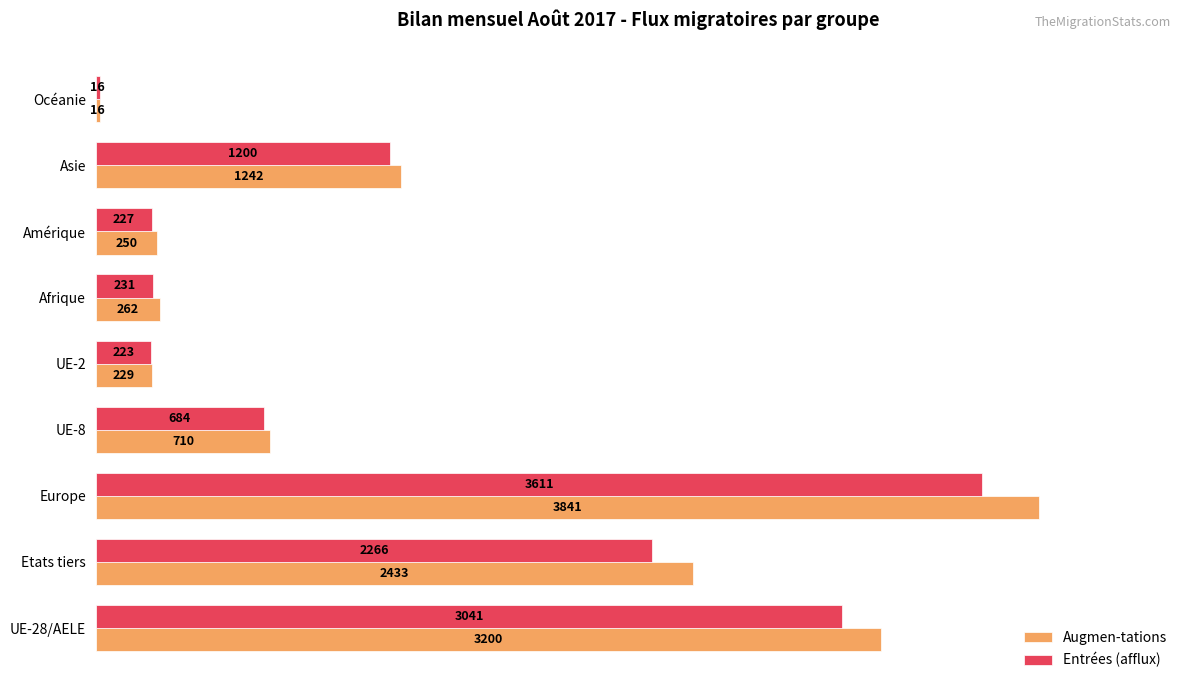

What are all the series names shown in the legend?

Augmen-tations, Entrées (afflux)